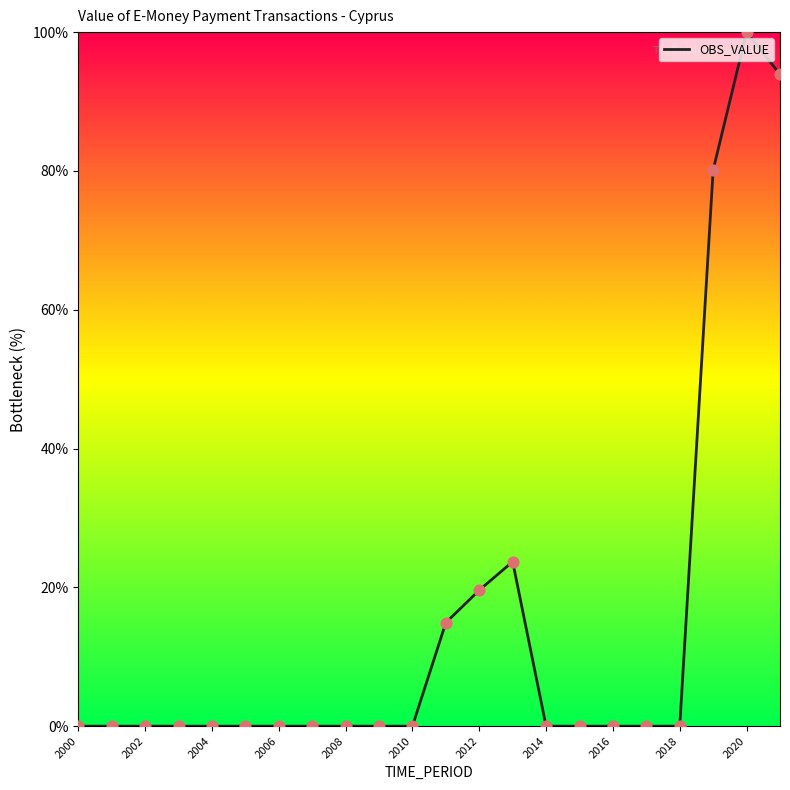

What is the difference between the maximum and minimum values?

100.0